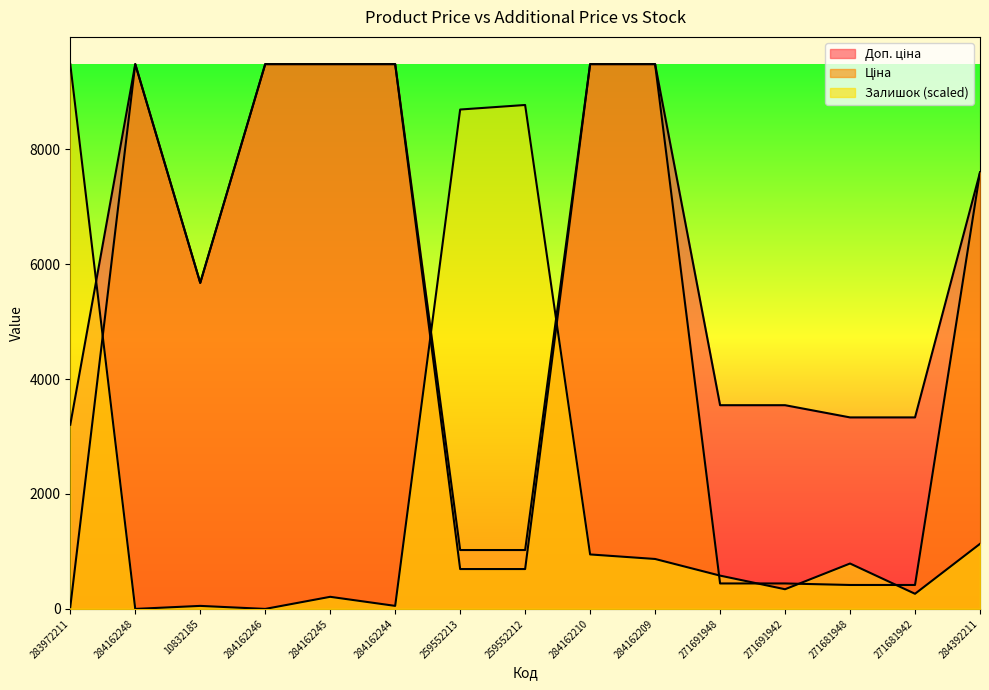

What is the spread (max minus min) of values at 259552213?

7996.3